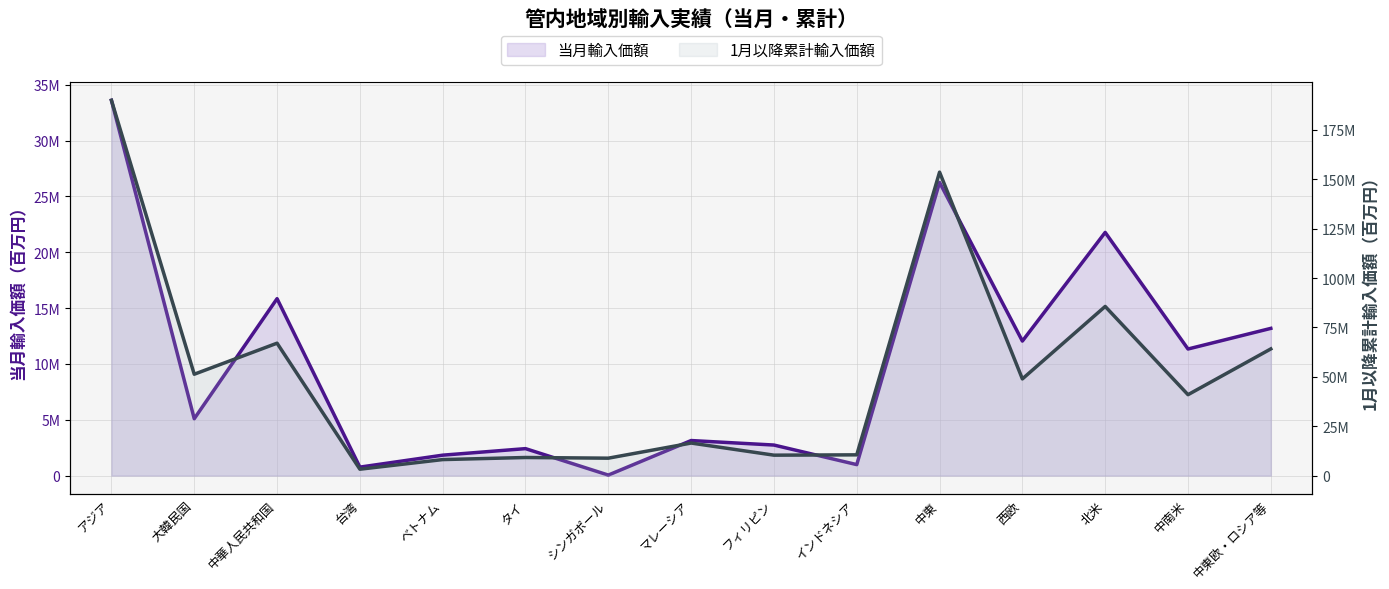

Rank the series by their average value, from highest to lowest.

1月以降累計輸入価額, 当月輸入価額